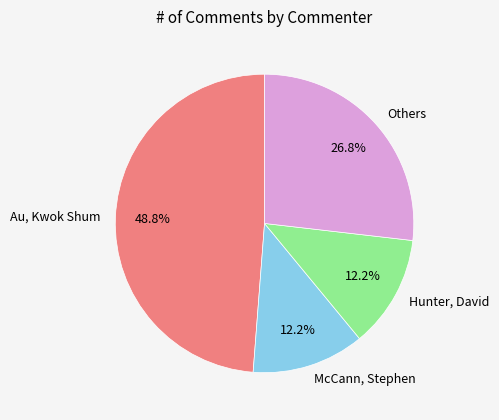

To the nearest percent, what is the average slice percentage?

25%